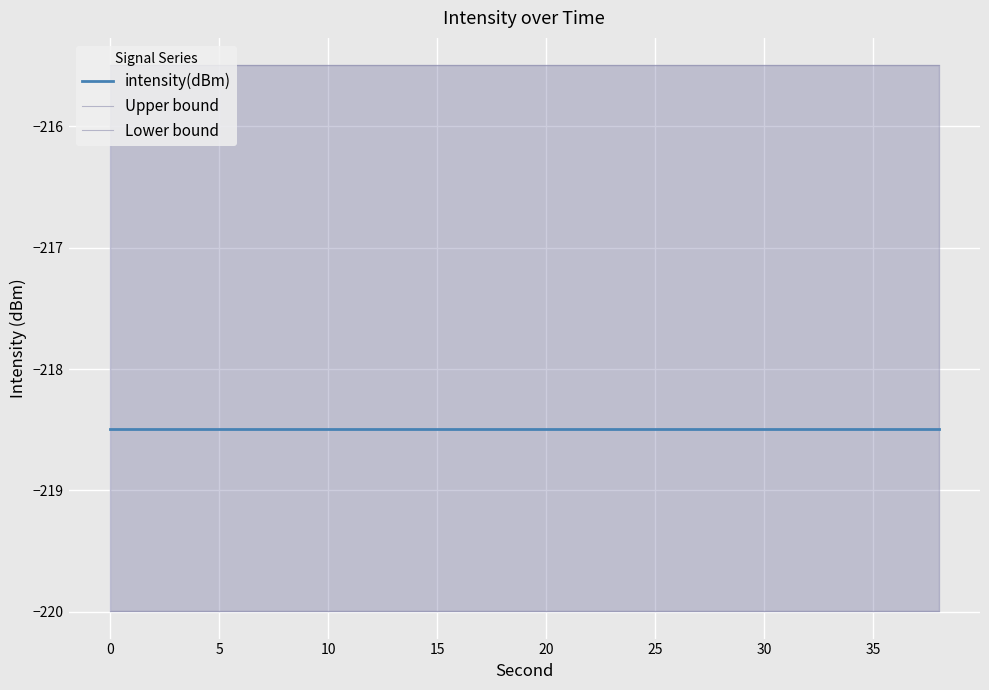

Is the value of Lower bound at 20 greater than the value of Upper bound at 20?

No